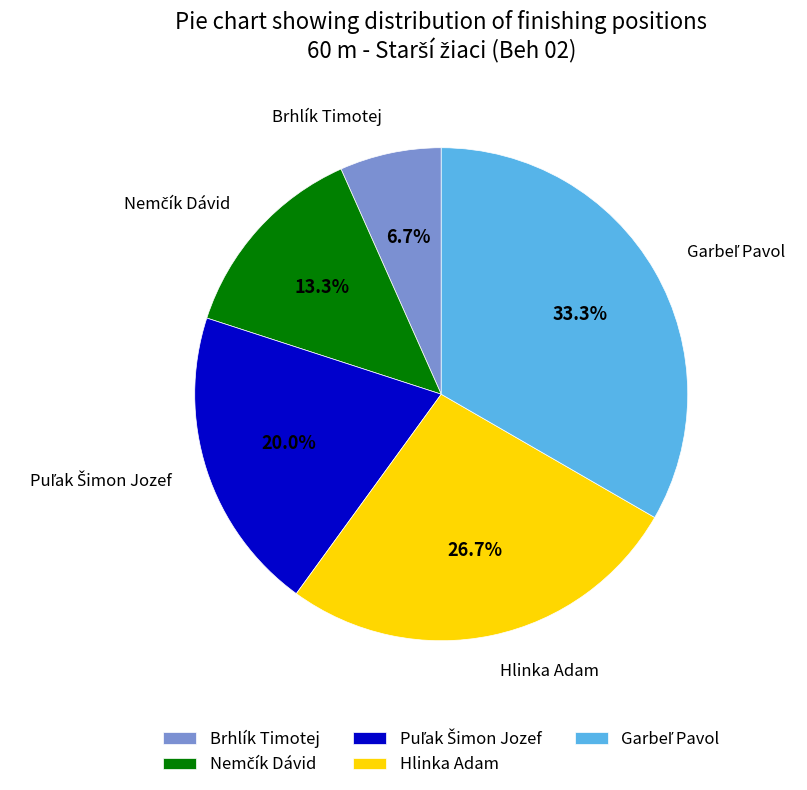

Is there any slice that represents more than half of the pie?

No